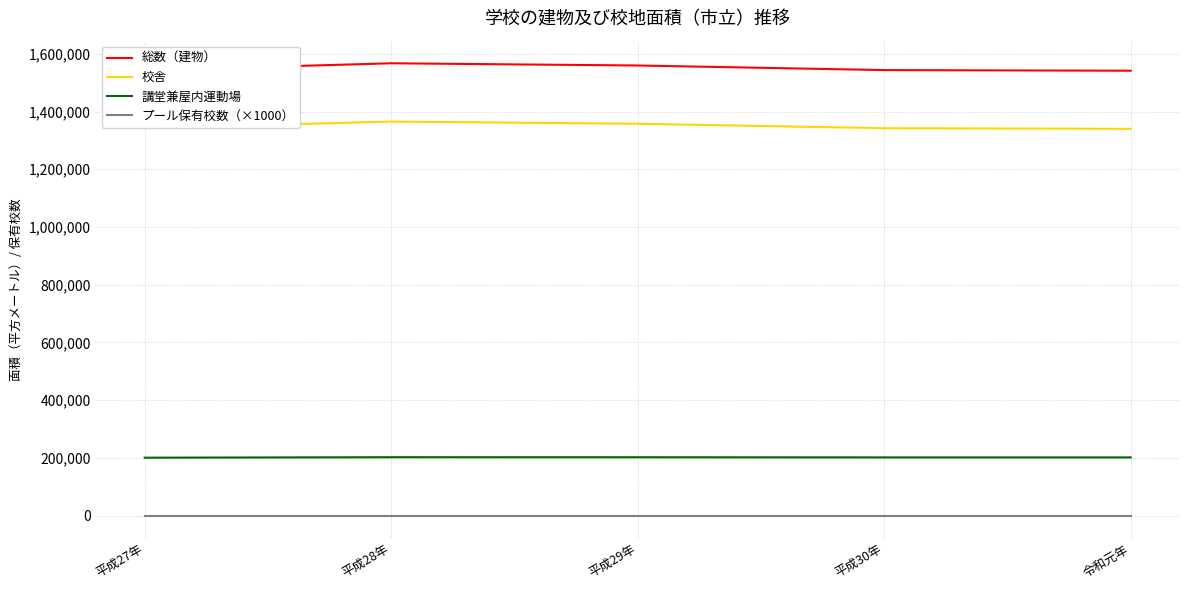

Rank the series by their maximum value, from highest to lowest.

総数（建物）, 校舎, 講堂兼屋内運動場, プール保有校数（×1000）